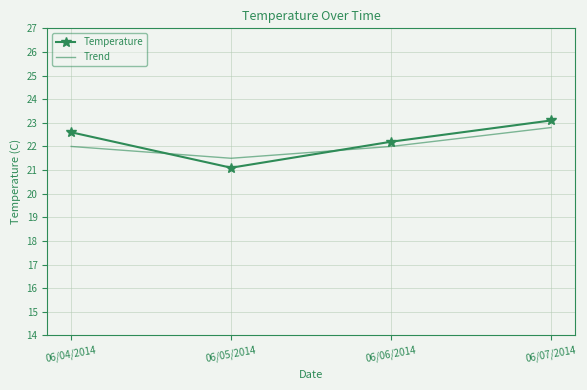

Which series has the largest total across all categories?

Temperature